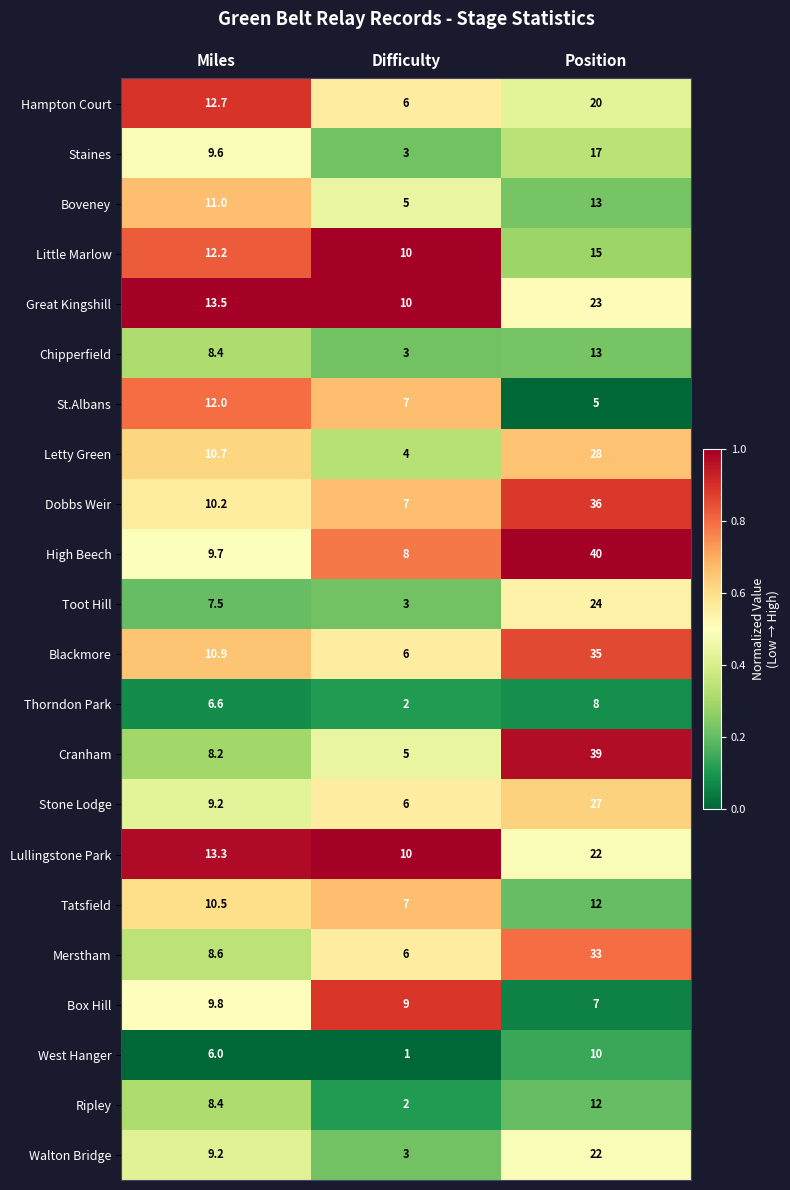

At which label does Dobbs Weir first exceed 10?

Miles